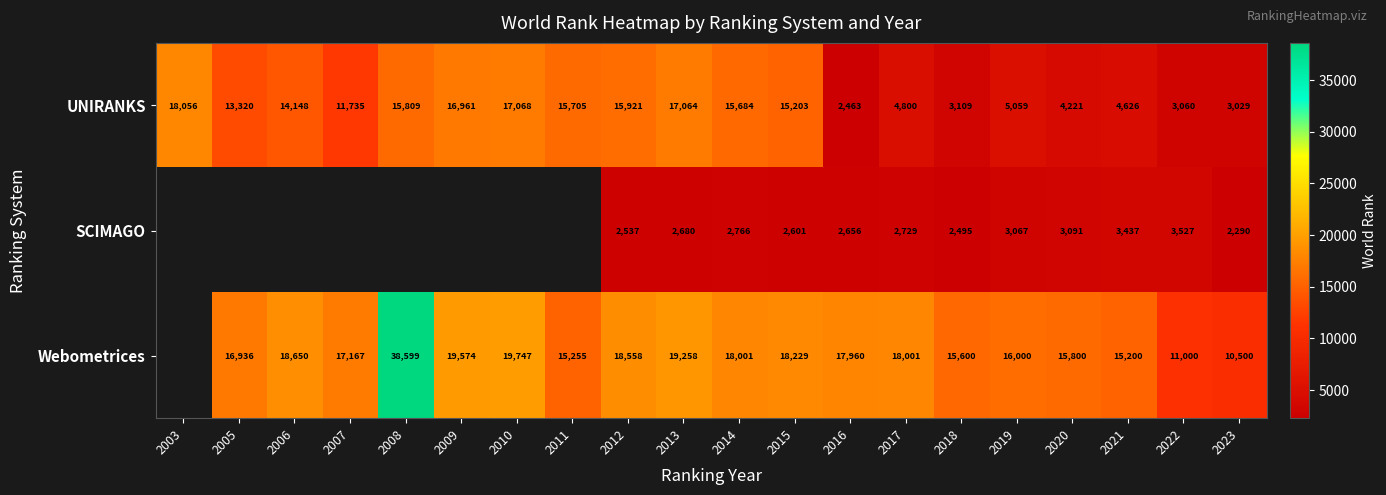

Where does the UNIRANKS series first go above 14148?

2003